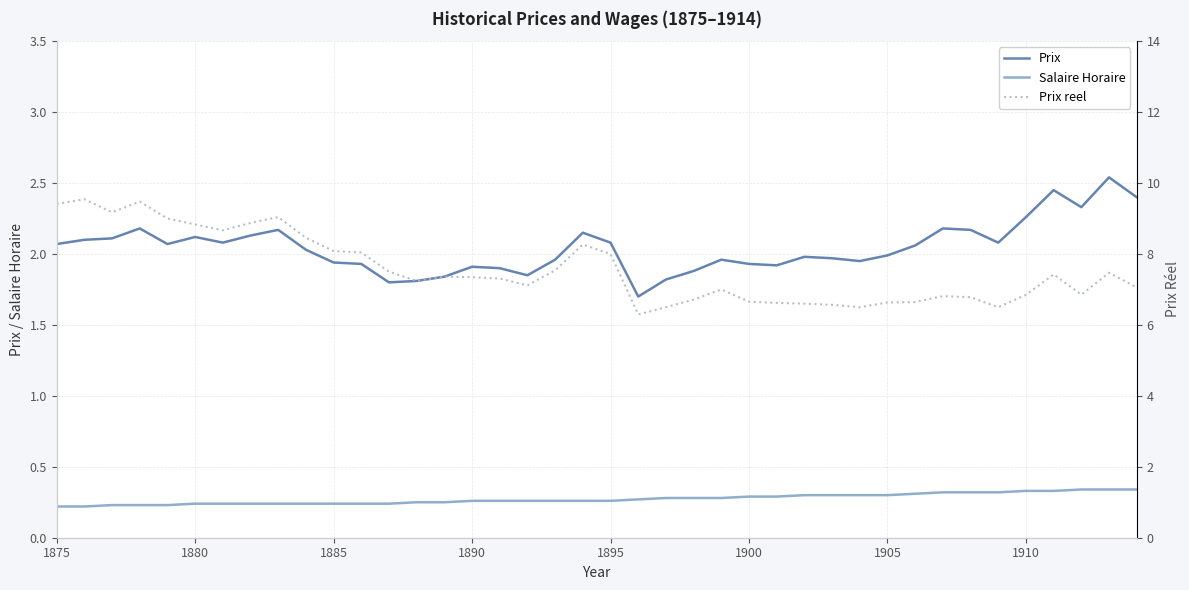

True or false: Prix reel has a value of 2.2 at 1905.

False